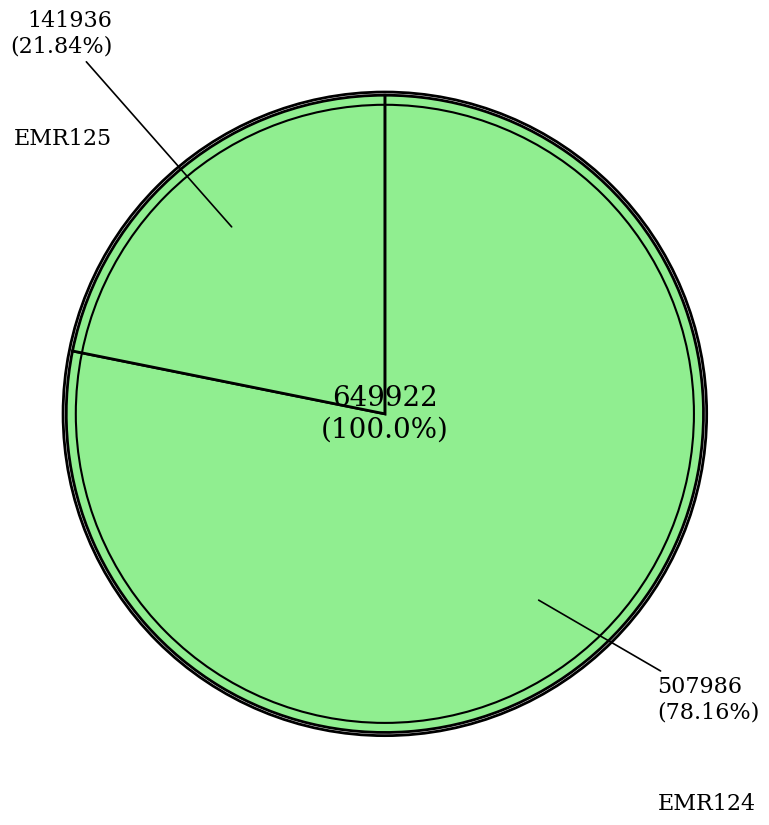

What is the majority slice?

EMR124